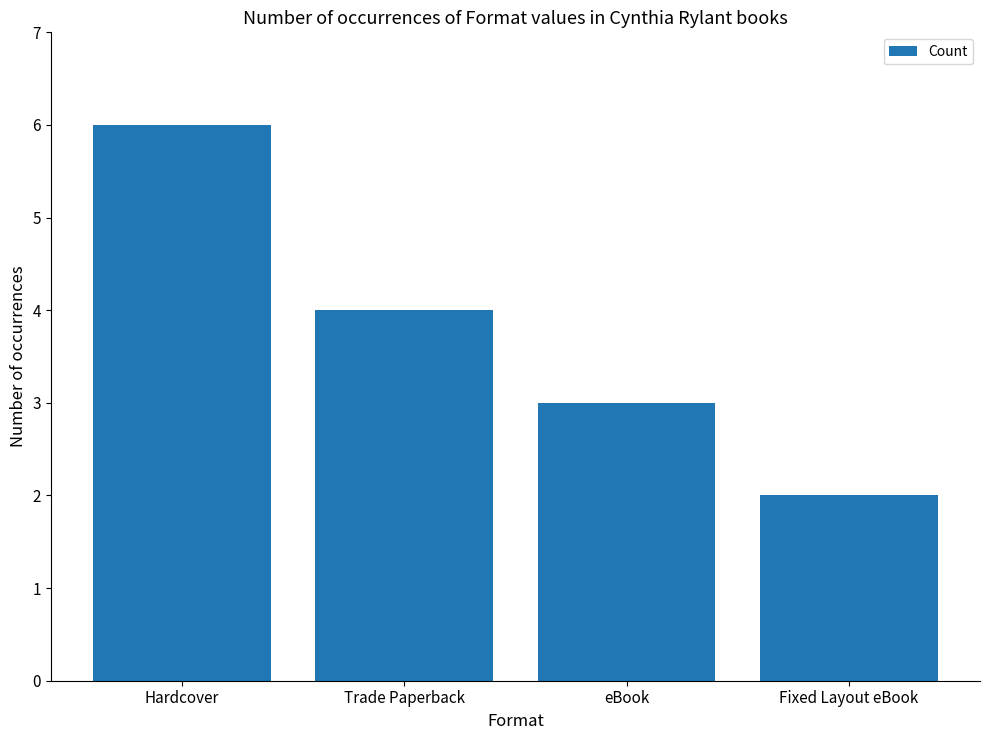

Reading left to right, transcribe all the data shown in this chart.

6	4	3	2